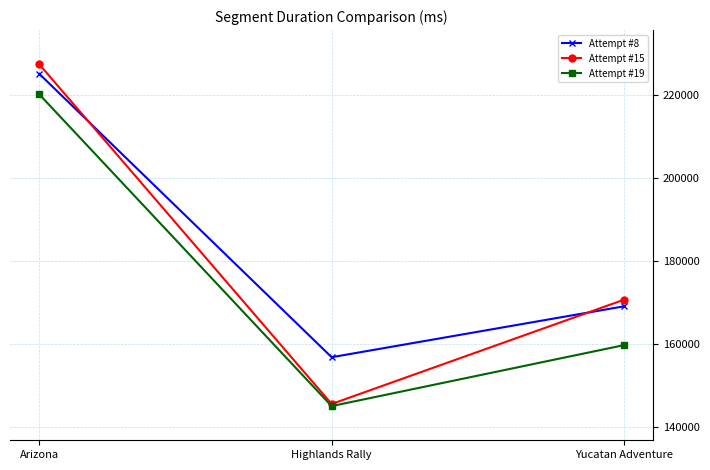

Reading left to right, extract all data points from this chart.

Attempt #8: Arizona=225151	Highlands Rally=156727	Yucatan Adventure=169015
Attempt #15: Arizona=227446	Highlands Rally=145439	Yucatan Adventure=170609
Attempt #19: Arizona=220196	Highlands Rally=144926	Yucatan Adventure=159644